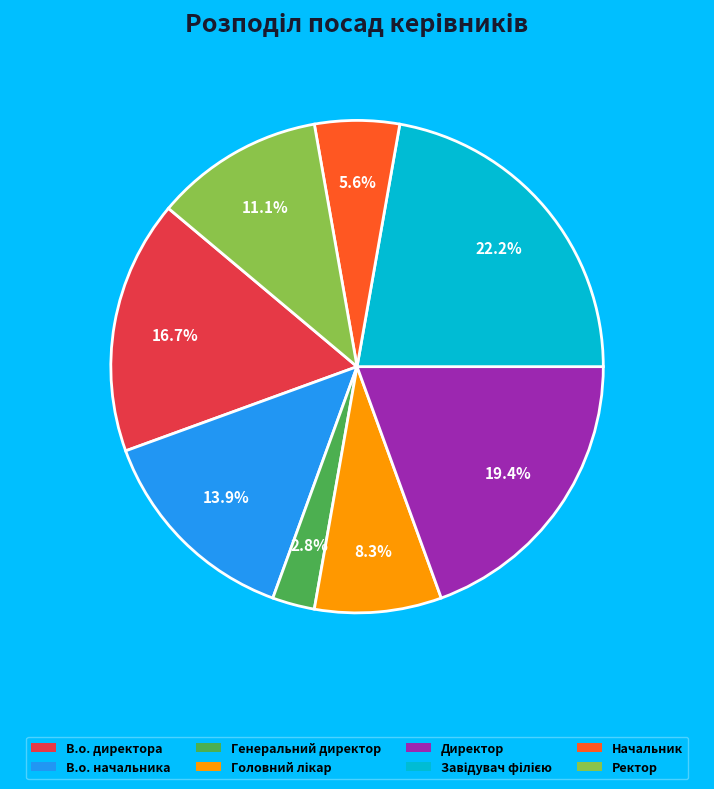

Count the number of slices in the pie.

8